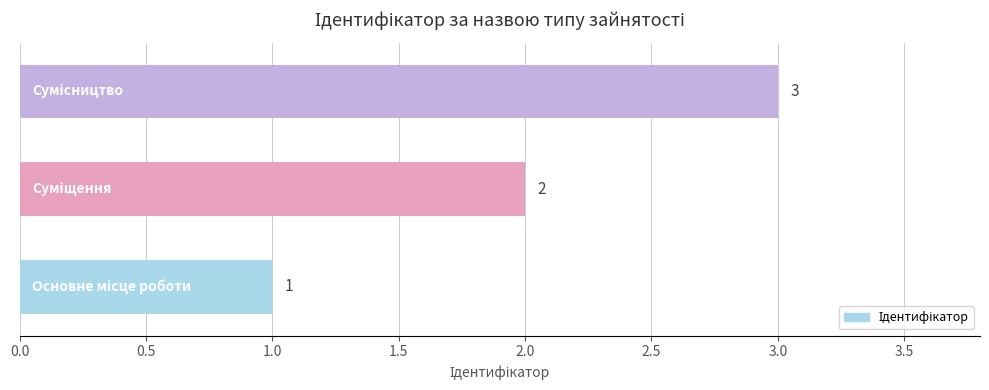

What is the greatest value displayed?

3